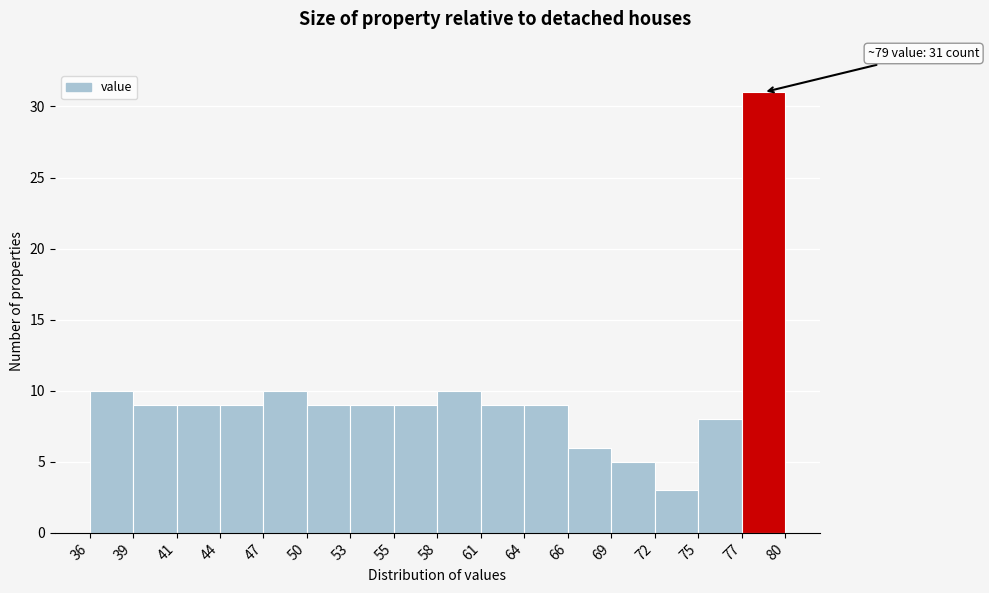

Which range on the x-axis has the tallest bar?

77 to 80